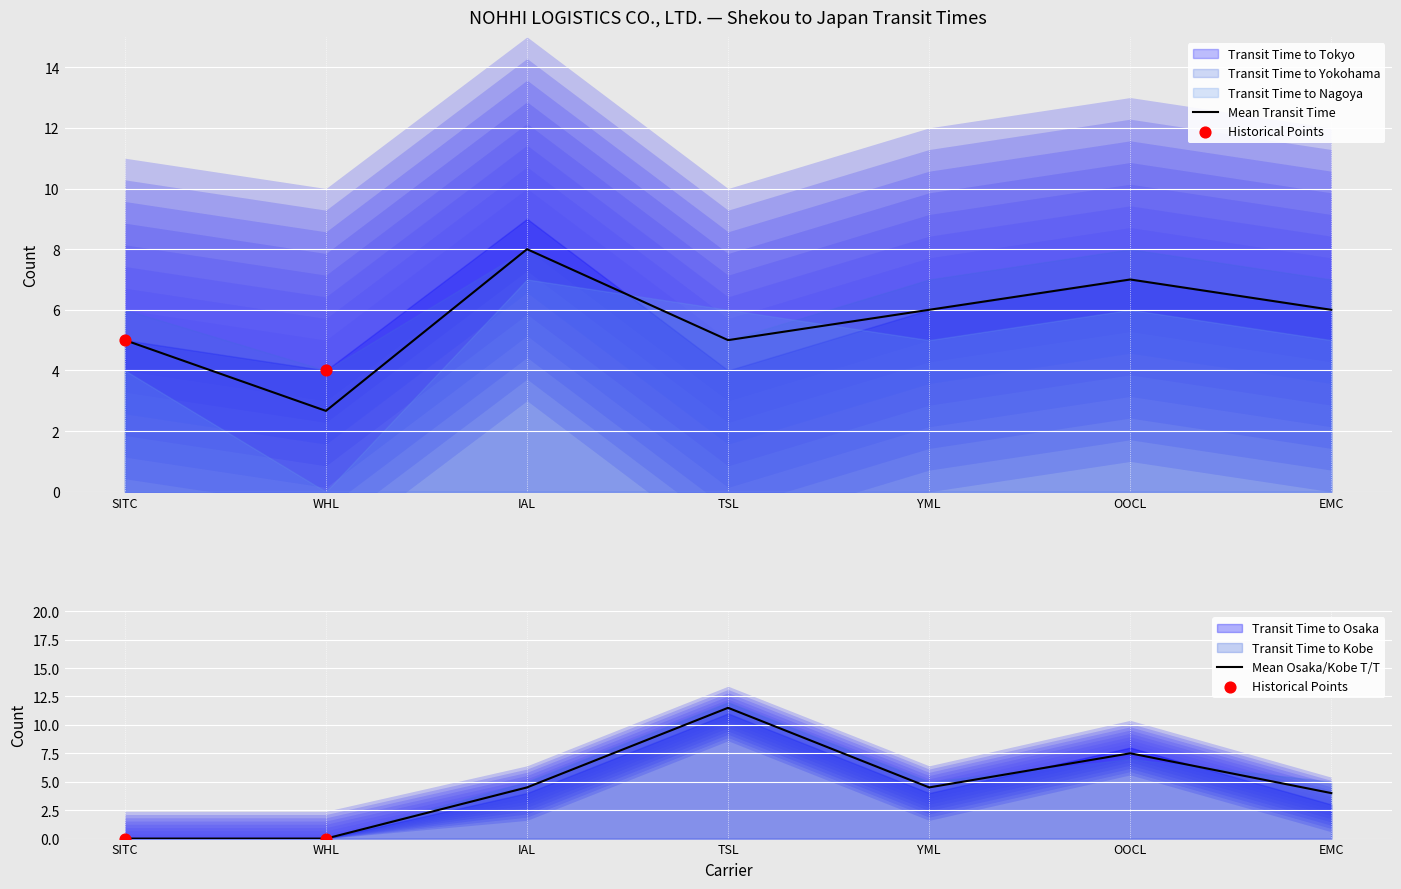

Which series has the widest spread of Y values?

Transit Time to Kobe